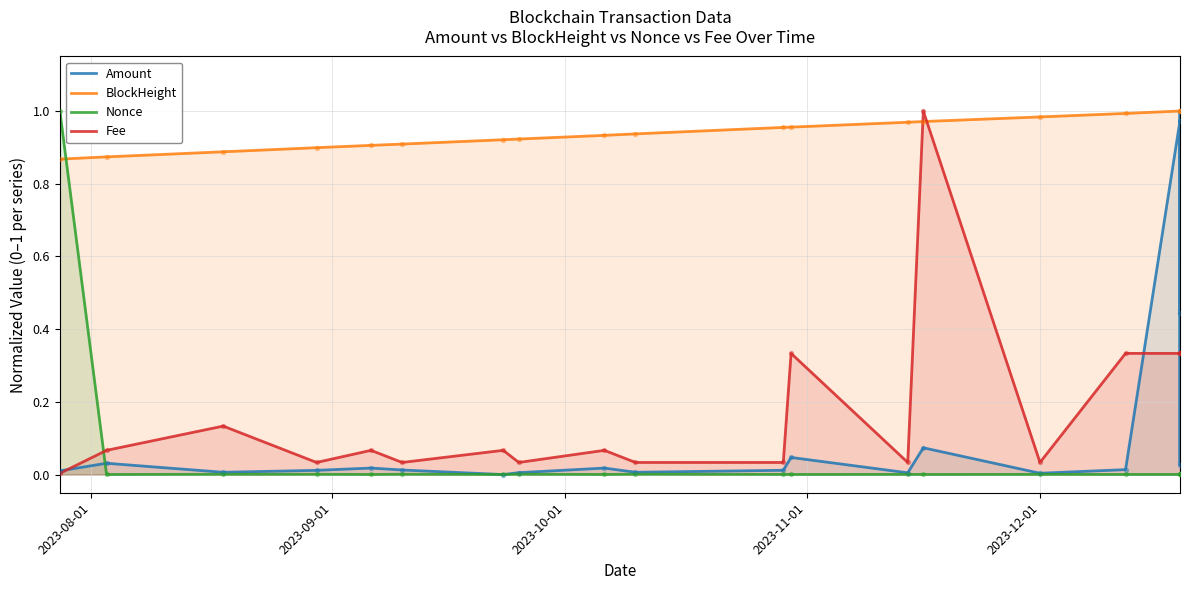

Which series has the largest total across all categories?

BlockHeight